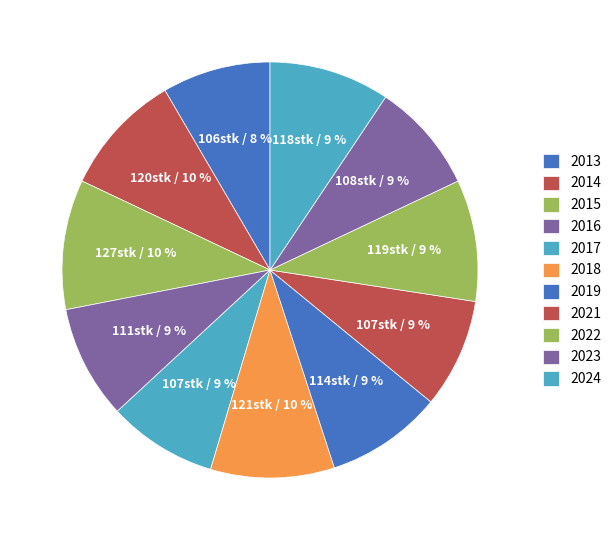

What is the change in value from 2015 to 2021?

-20